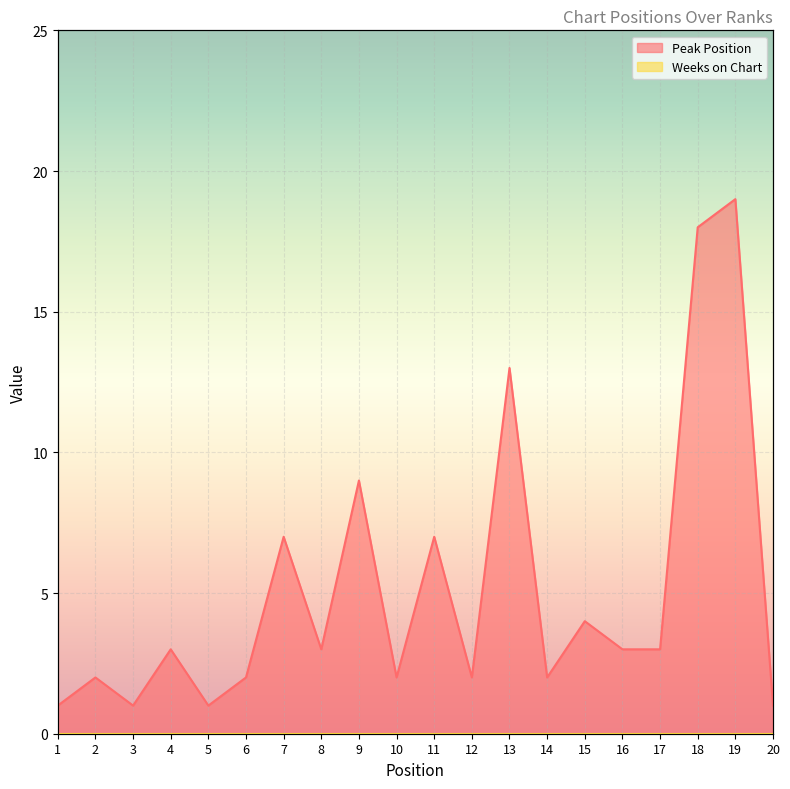

What is the minimum value shown in the chart?

1